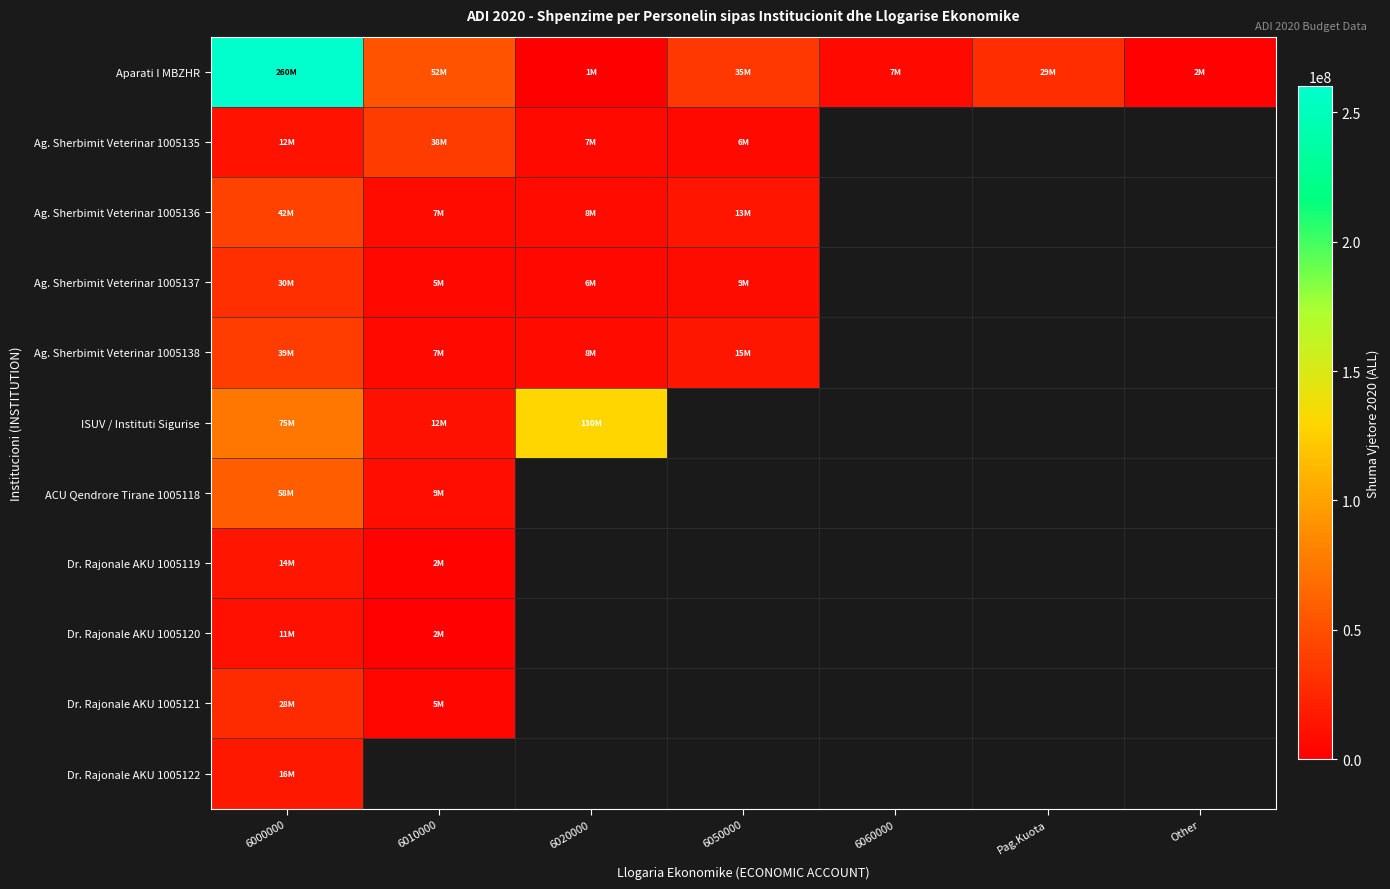

Is it true that Ag. Sherbimit Veterinar 1005137 equals 8684241.8 at 6000000?

False